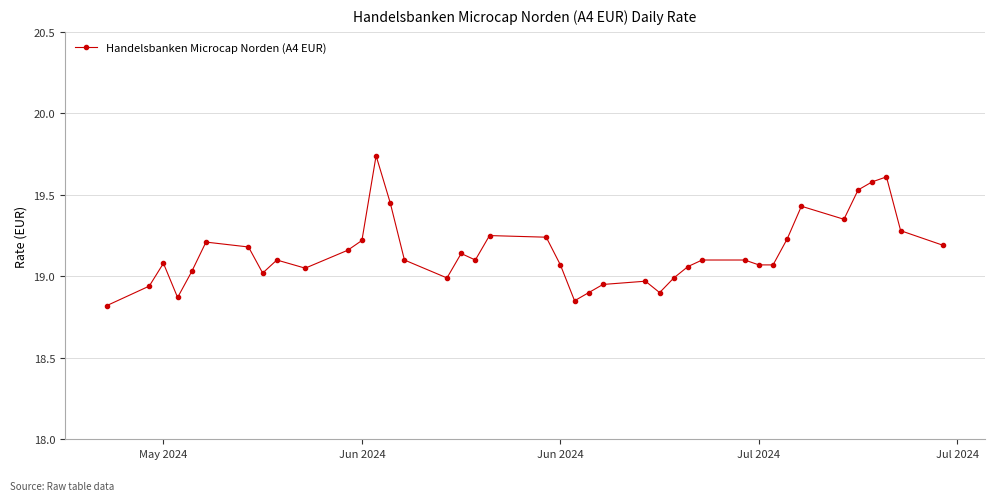

Does the chart display data point markers on the line(s)?

Yes